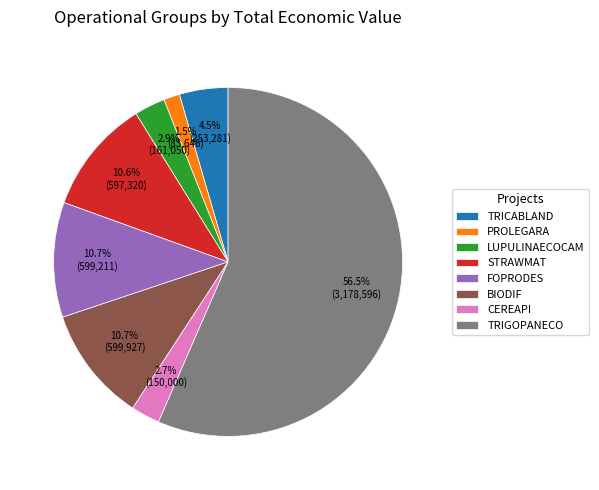

Which category has the smallest portion of the pie?

PROLEGARA